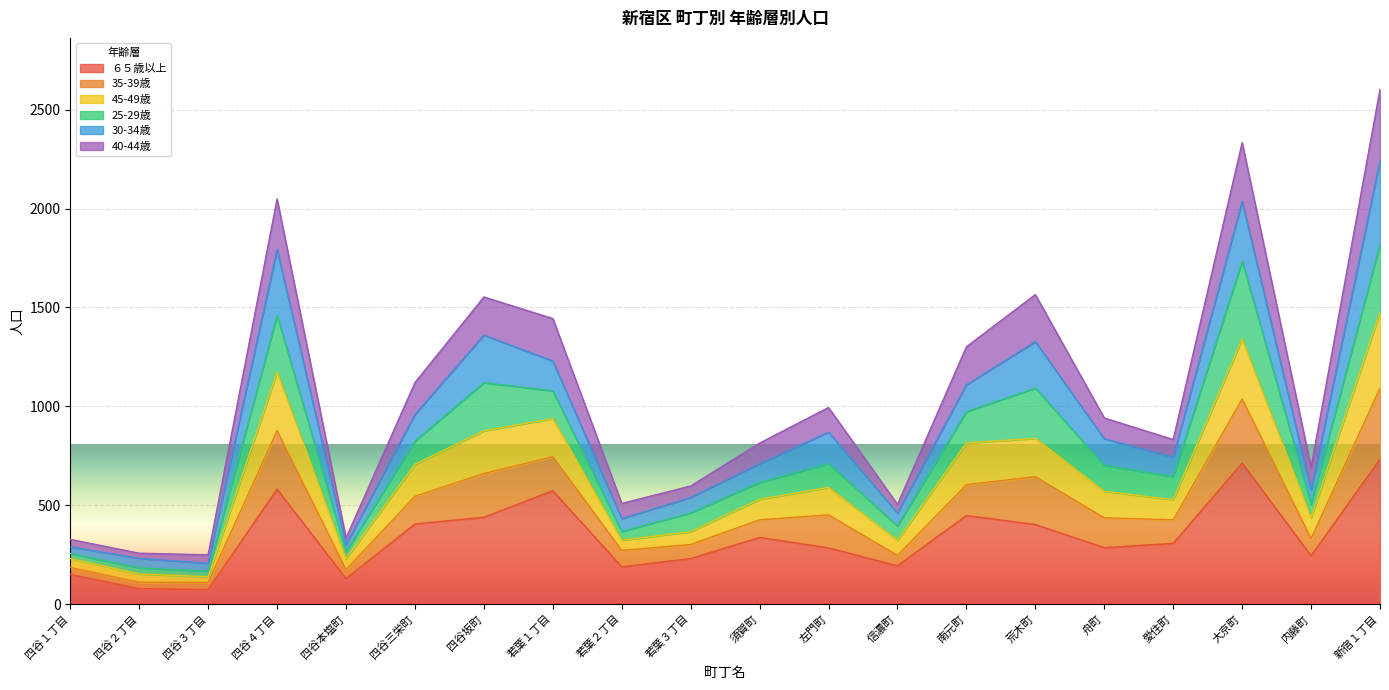

What is the total value across all series at 新宿１丁目?

2603